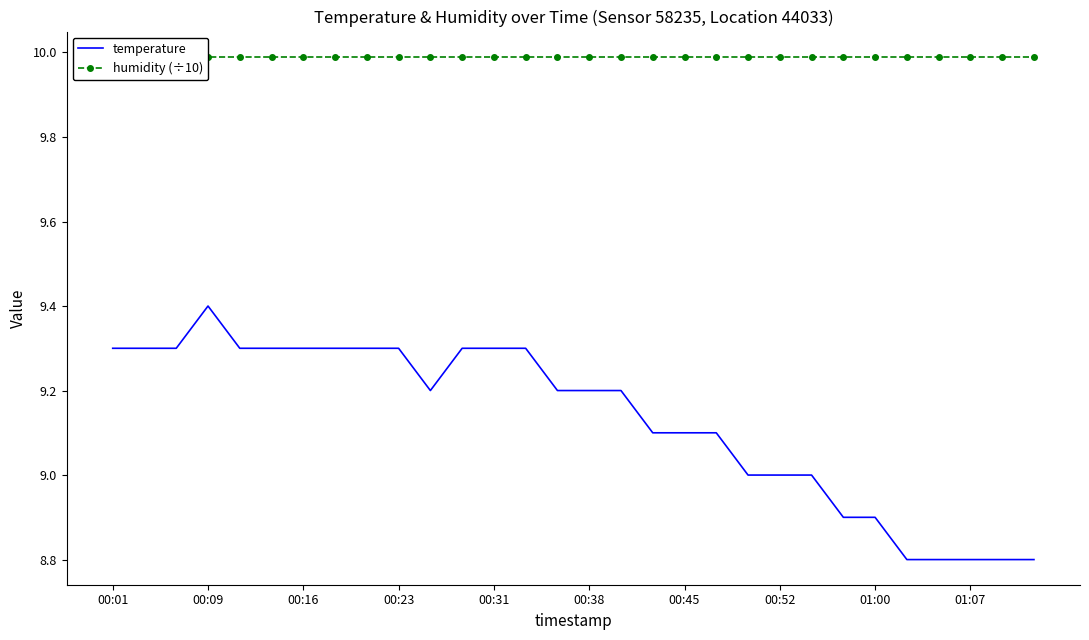

What is the difference between the maximum and minimum values in the temperature series?

0.6